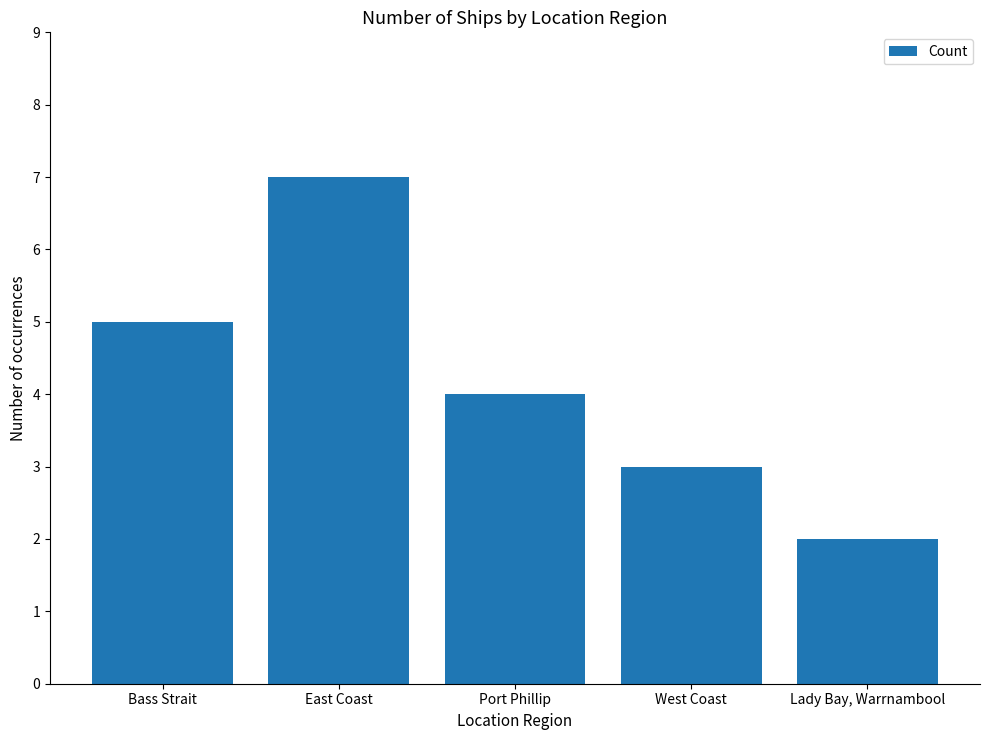

Reading left to right, list all the values displayed in this chart.

5	7	4	3	2